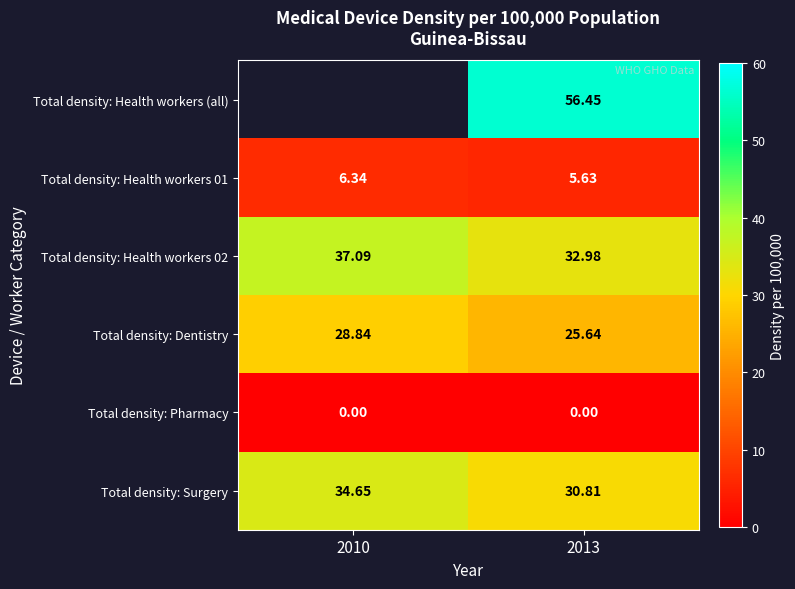

Count the number of data series in this chart.

6